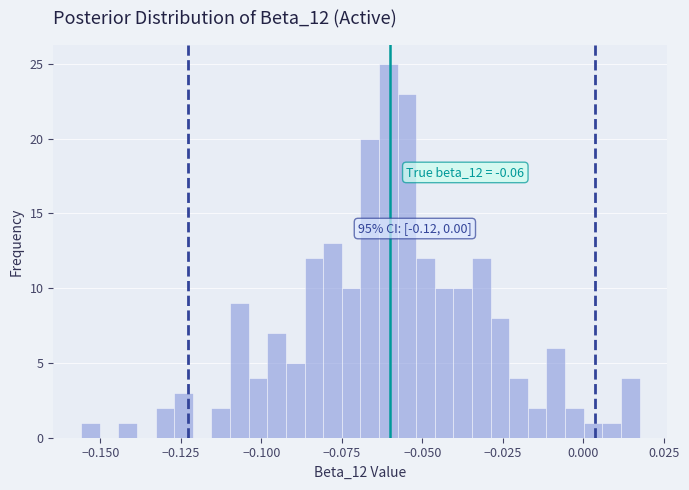

Around what value on the x-axis is the tallest bar? Give the approximate position of its centre, as read against the axis.

-0.060